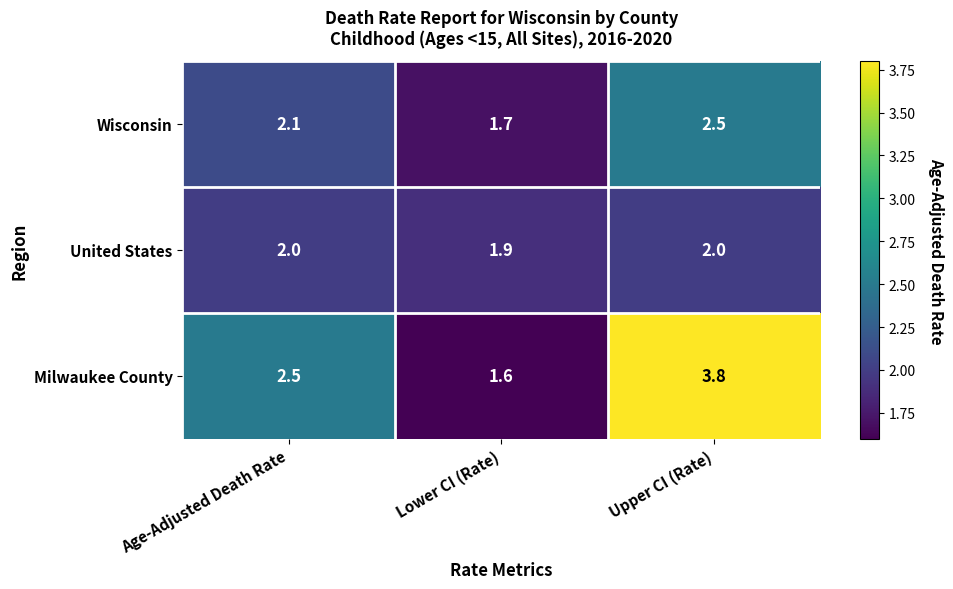

Which series changed the most between Age-Adjusted Death Rate and Upper CI (Rate)?

Milwaukee County